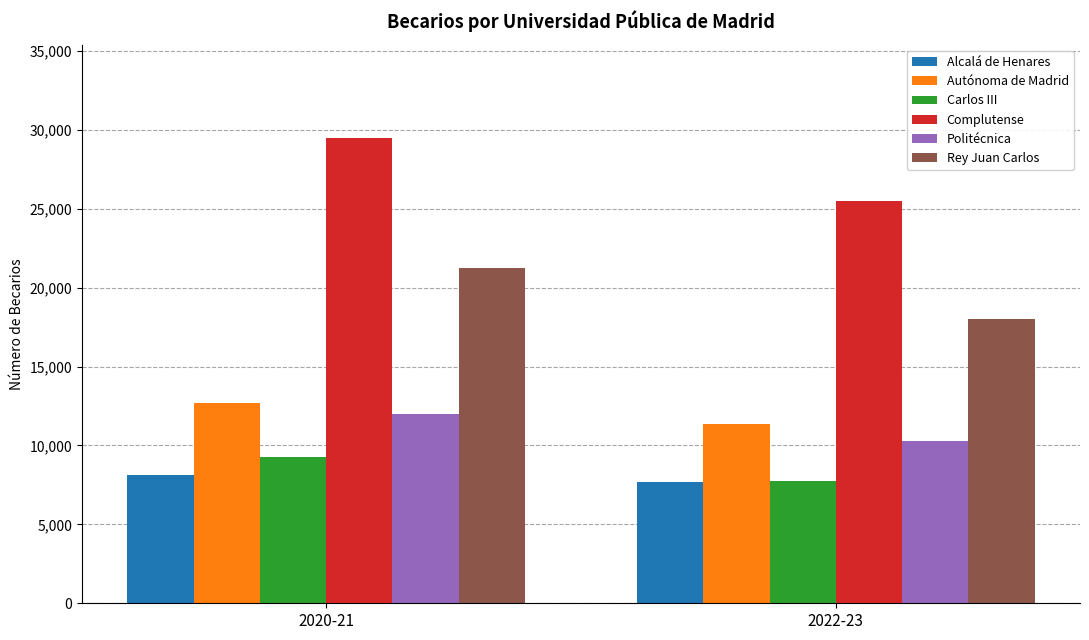

List the labels in order of Rey Juan Carlos value, smallest first.

2022-23, 2020-21